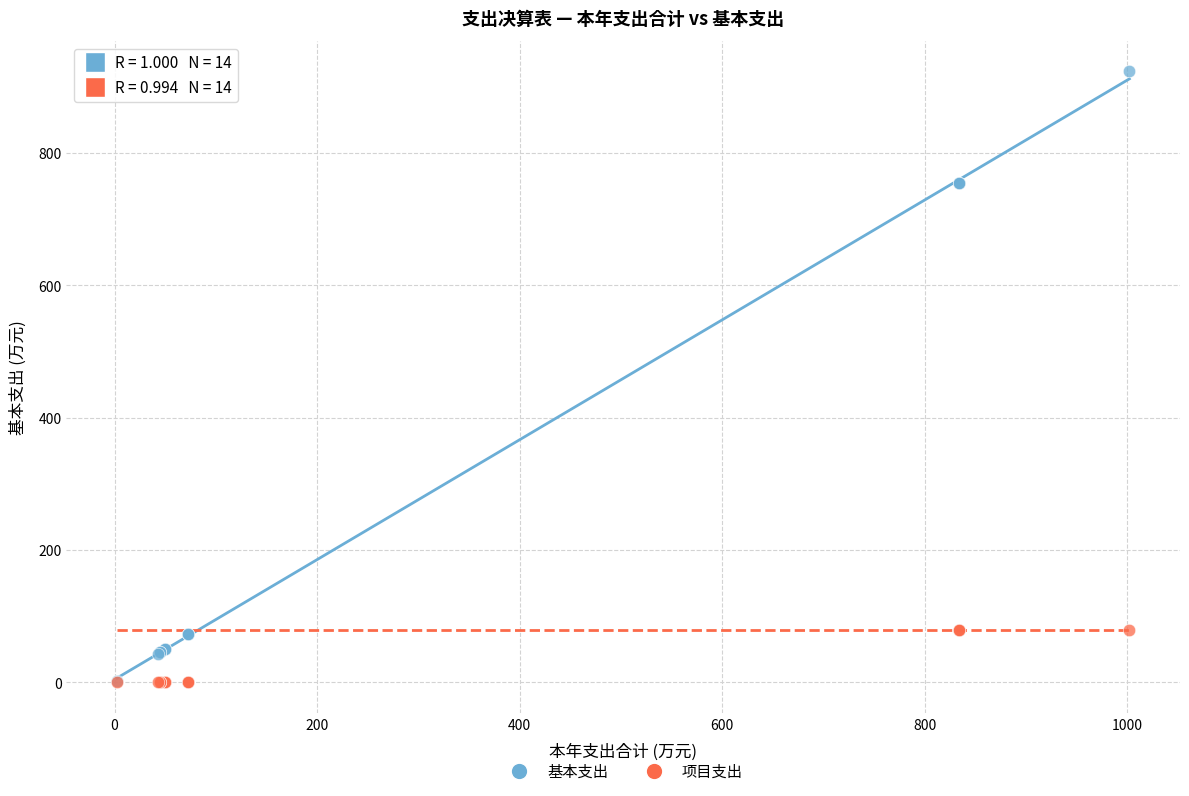

What are all the series names shown in the legend?

基本支出, 项目支出